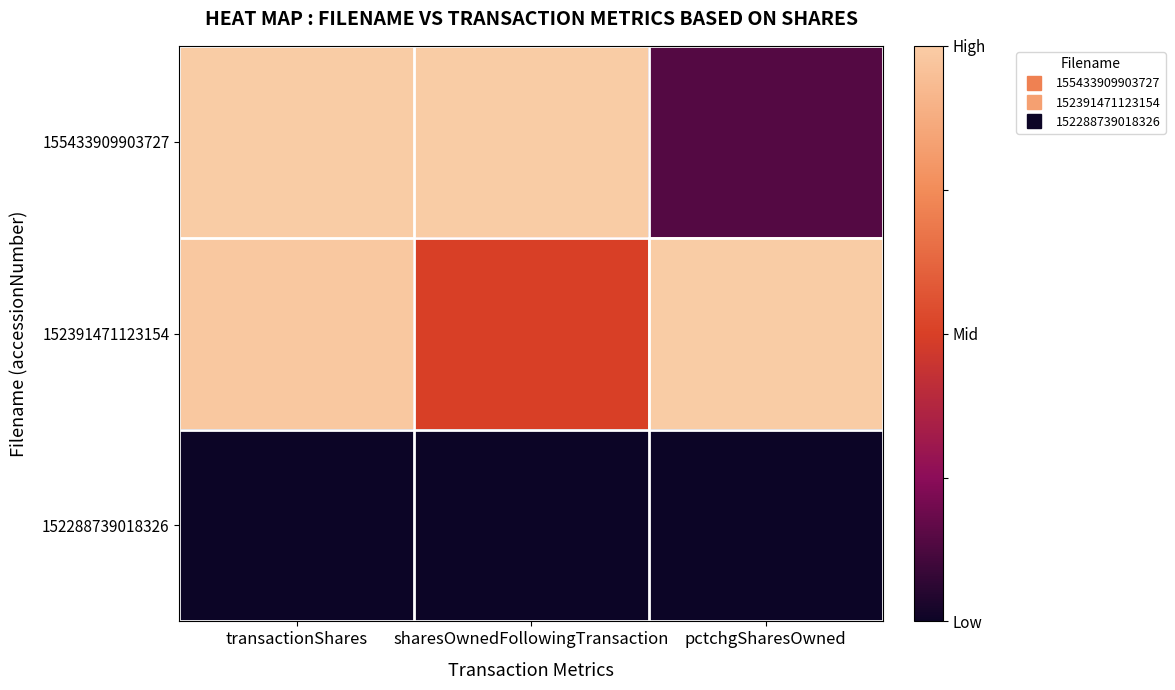

At how many categories does at least one series exceed 0?

3